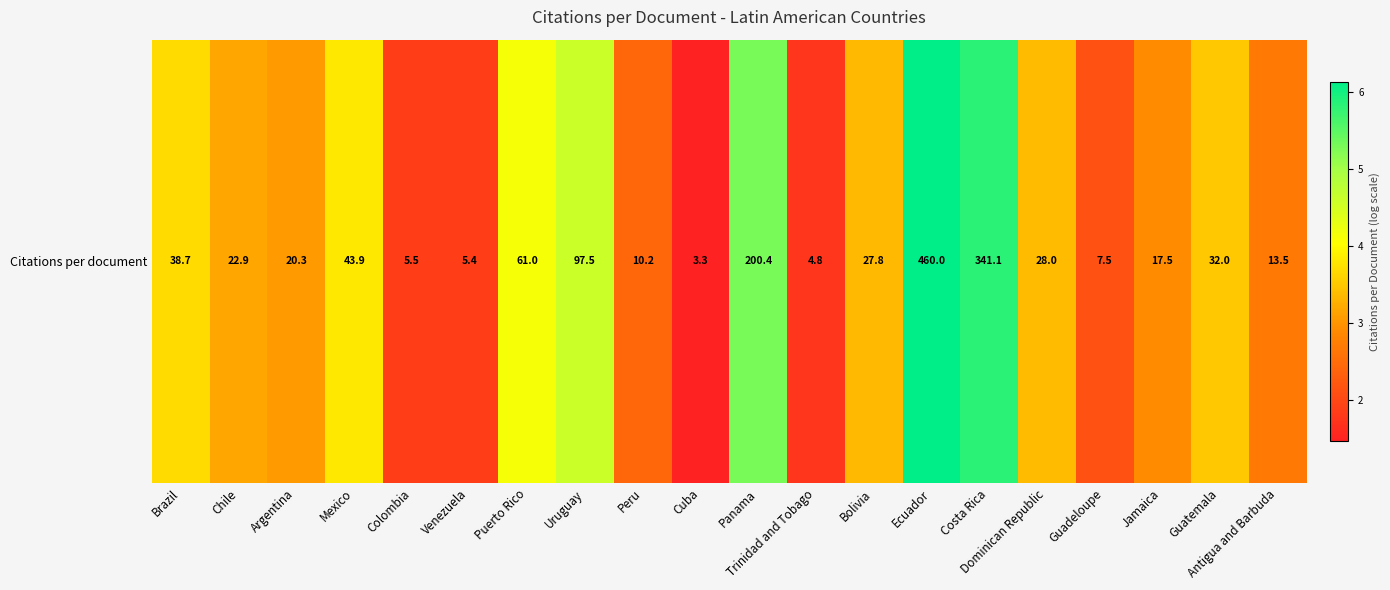

List the labels in order of value, smallest first.

Cuba, Trinidad and Tobago, Venezuela, Colombia, Guadeloupe, Peru, Antigua and Barbuda, Jamaica, Argentina, Chile, Bolivia, Dominican Republic, Guatemala, Brazil, Mexico, Puerto Rico, Uruguay, Panama, Costa Rica, Ecuador